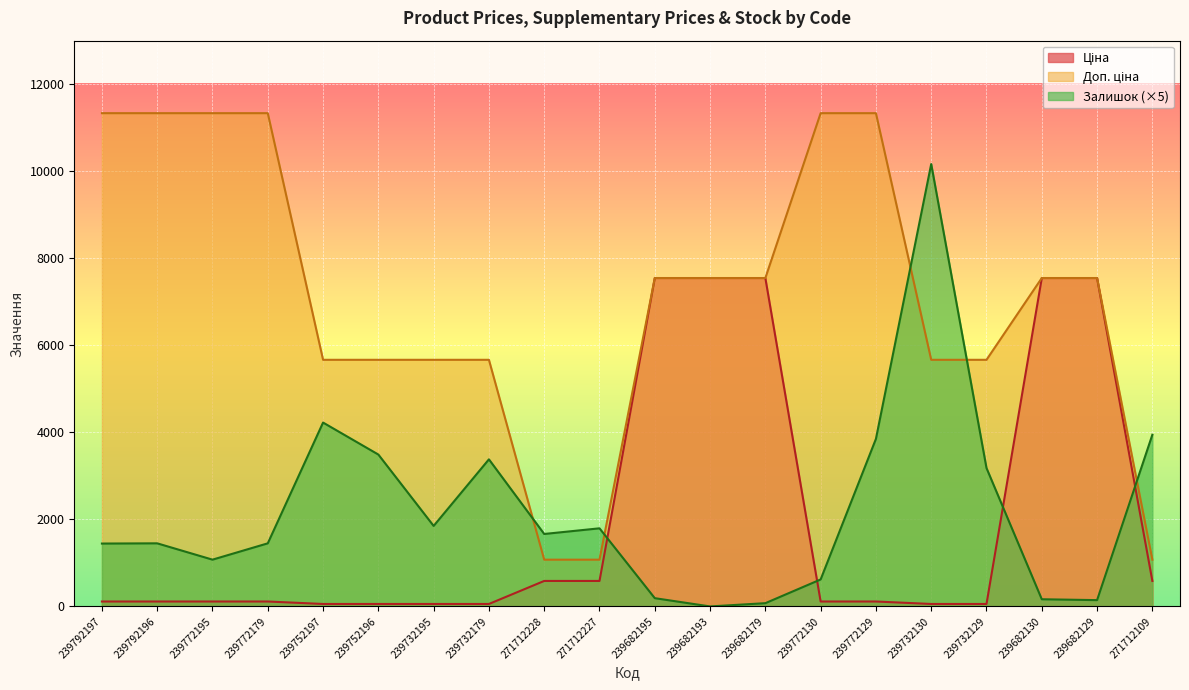

Is the value of Залишок at 239682179 greater than the value of Ціна at 239682179?

No